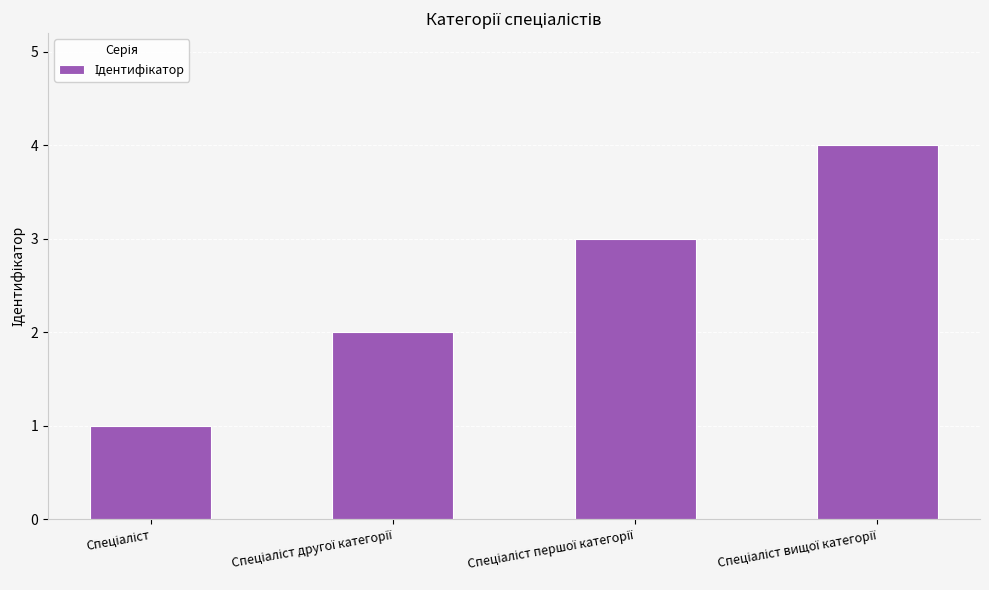

What is the sum of all values?

10